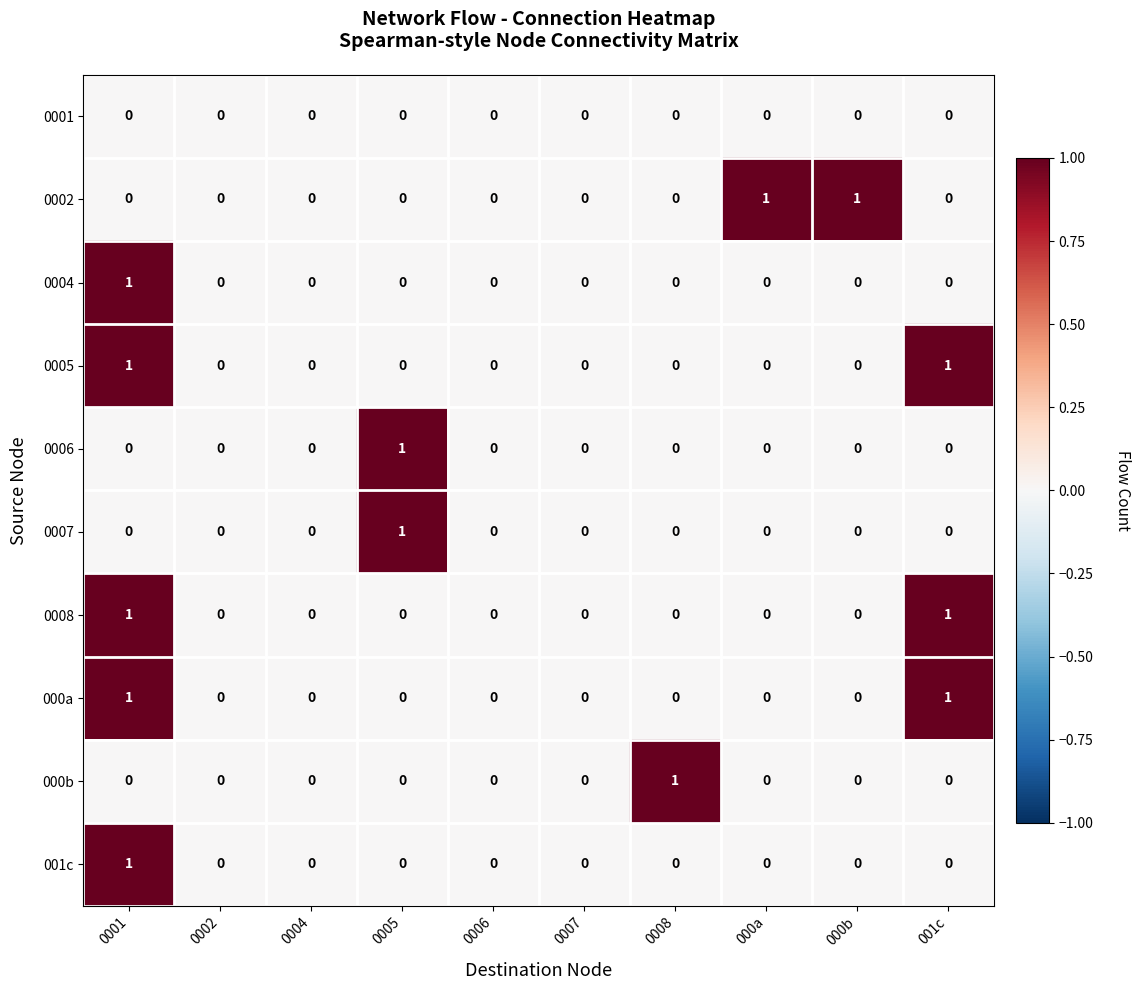

What is the total value across all series at 001c?

3